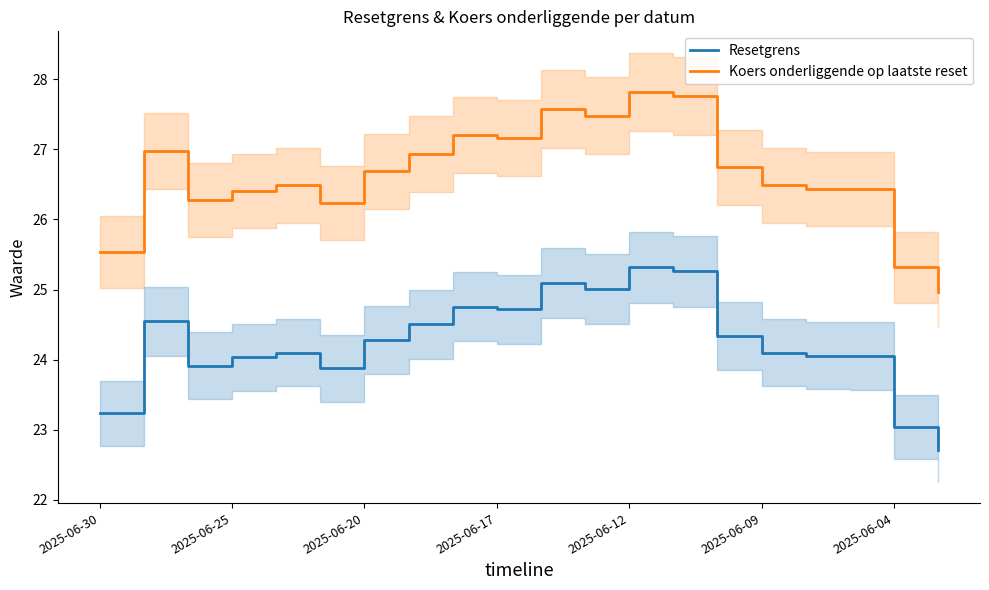

Reading left to right, extract all data points from this chart.

Resetgrens: 23.2	24.5	23.9	24.0	24.1	23.9	24.3	24.5	24.8	24.7	25.1	25.0	25.3	25.3	24.3	24.1	24.1	24.1	23.0	22.7
Koers onderliggende op laatste reset: 25.5	27.0	26.3	26.4	26.5	26.2	26.7	26.9	27.2	27.2	27.6	27.5	27.8	27.8	26.7	26.5	26.4	26.4	25.3	25.0